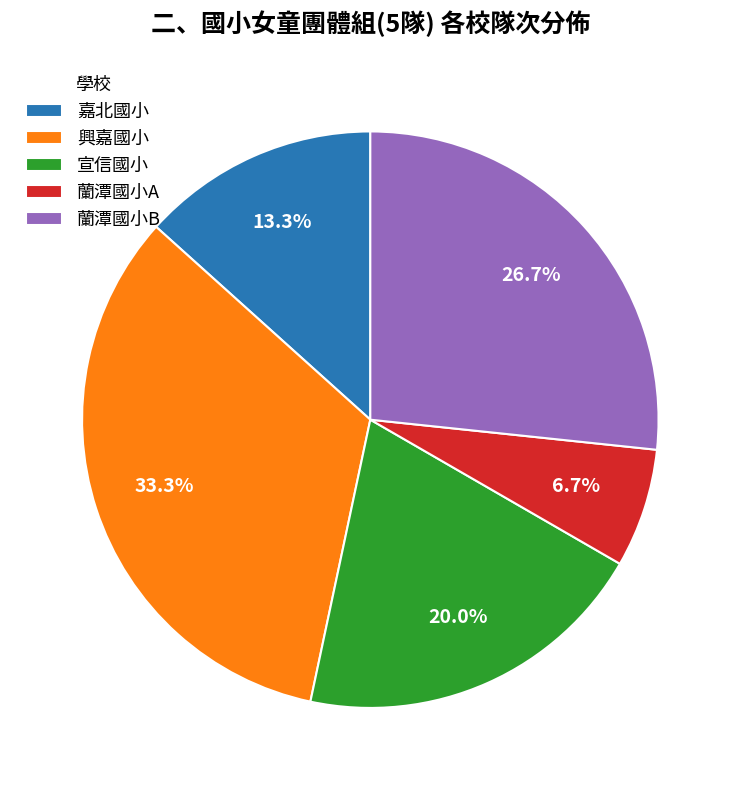

Is it true that 蘭潭國小B is 27% of the pie?

True